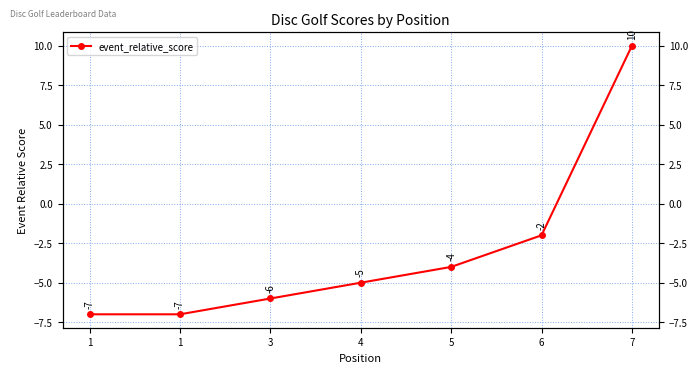

How many values are below -5?

3